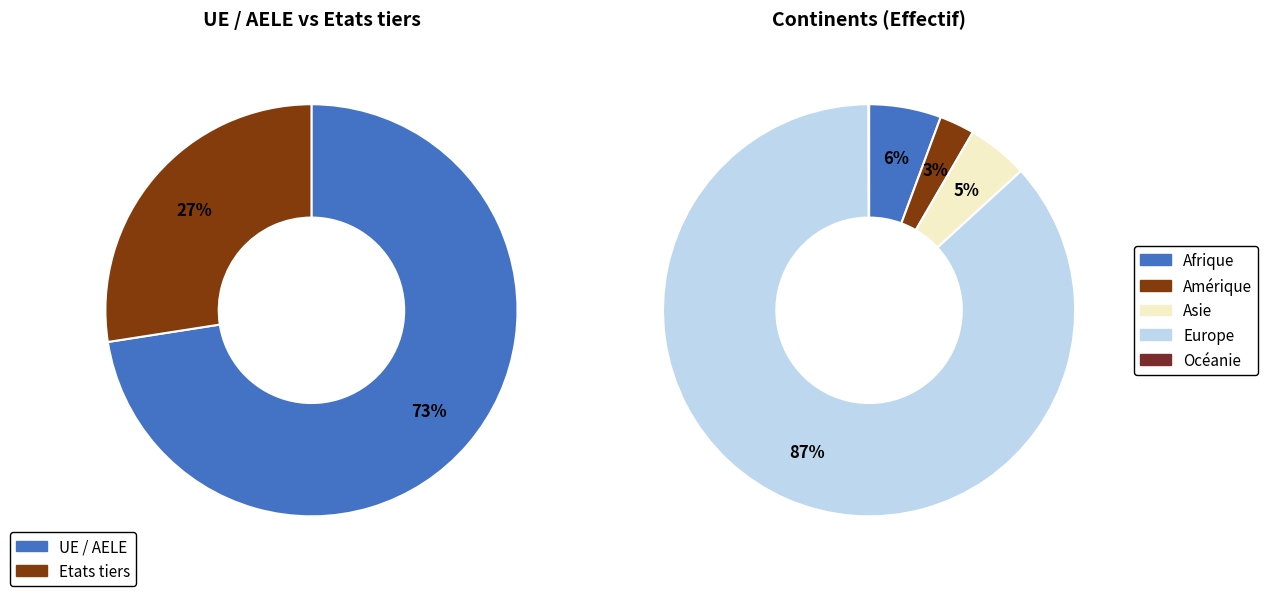

To the nearest percent, what is the difference between the largest and smallest slice percentages?

87%